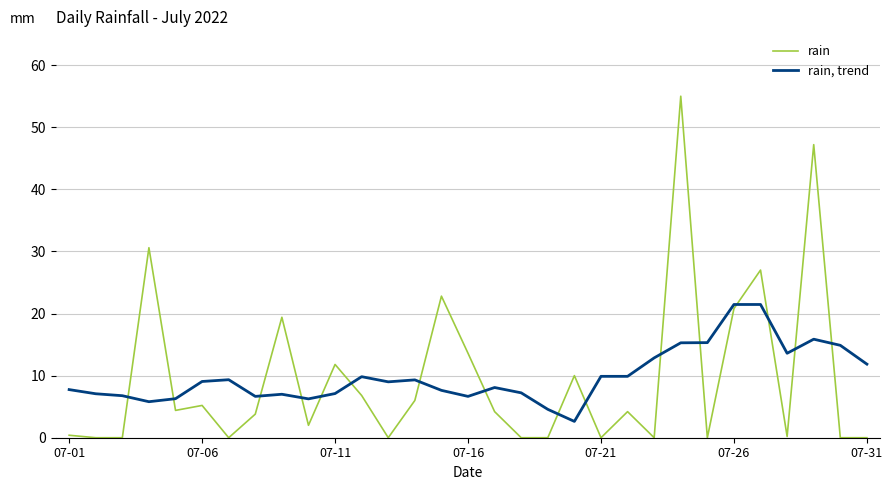

How many intersections are there between rain and rain, trend?

16